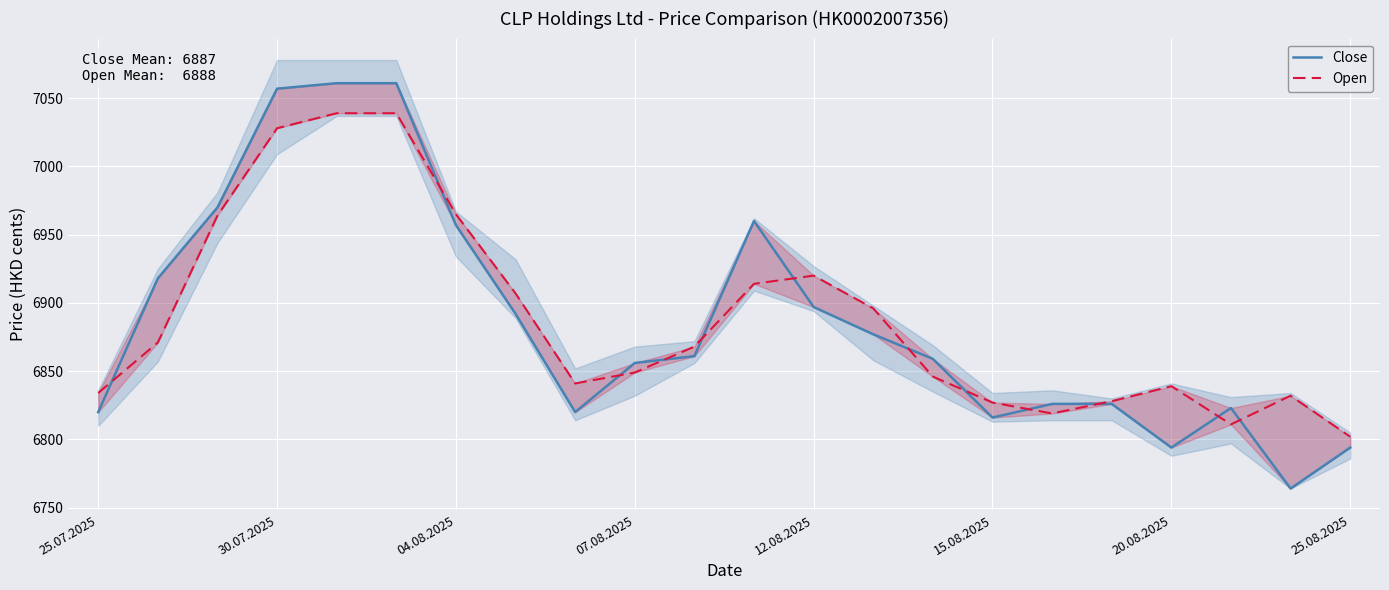

At how many categories does at least one series exceed 6939?

6